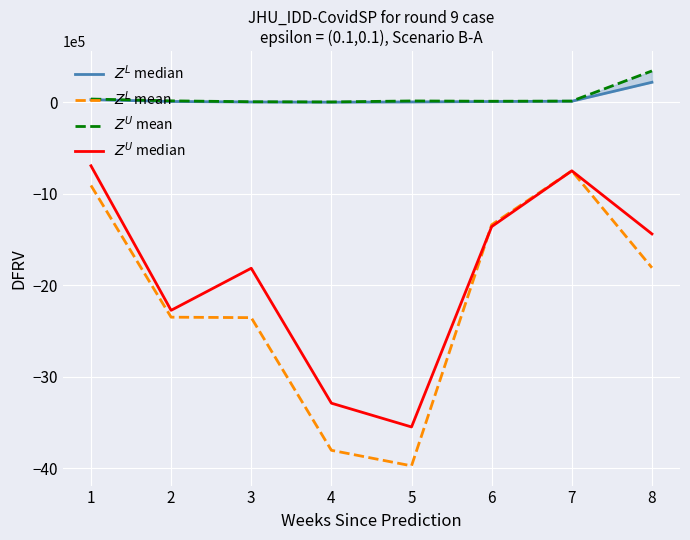

What is the difference between the highest and lowest values at 4?

38.1